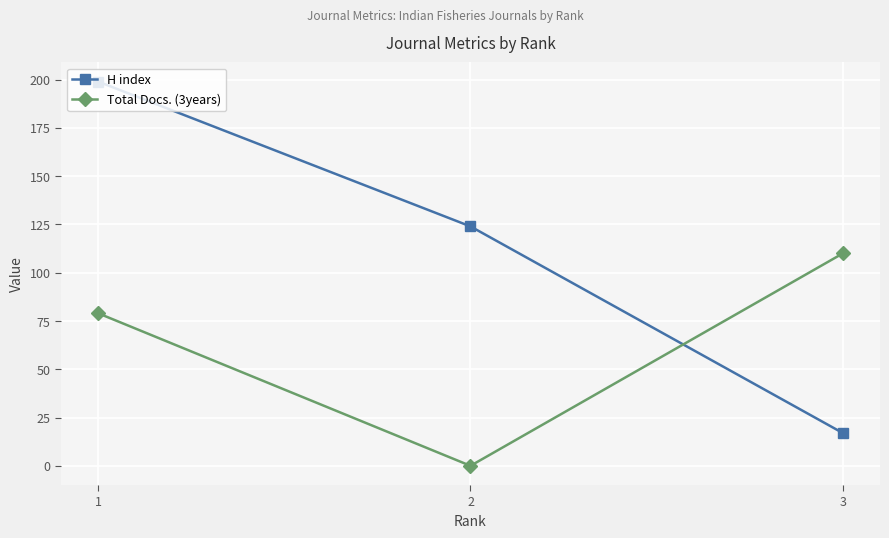

How many H index values are between 17 and 199?

3